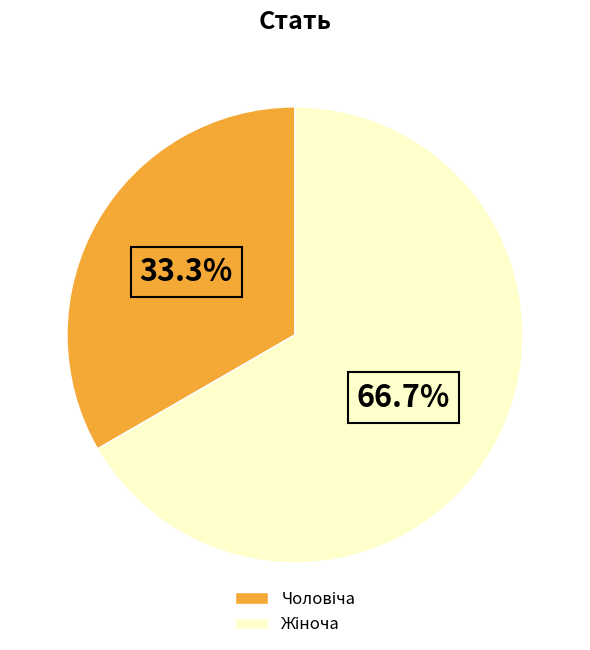

Is there any slice that represents more than half of the pie?

Yes